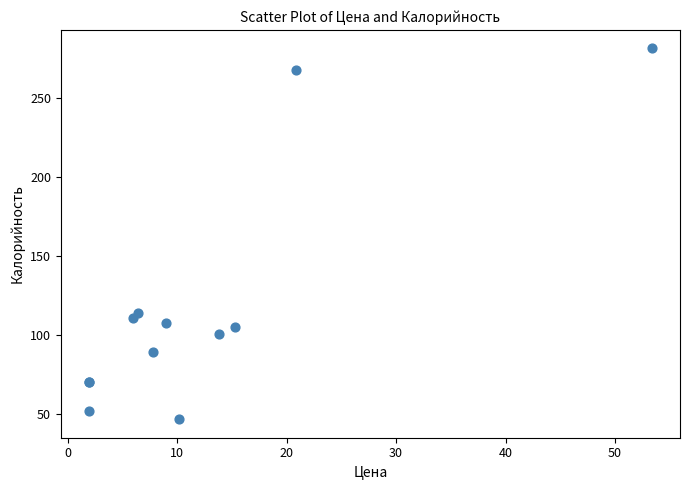

What Y value in the scatter plot is closest to 164?

114.0